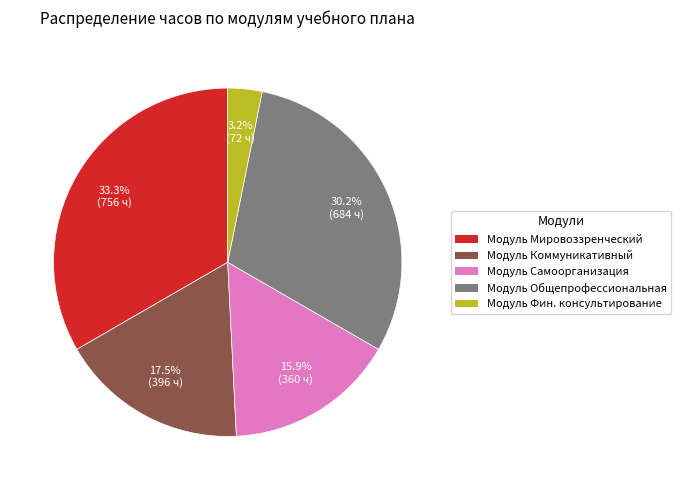

Is there a majority slice in this chart?

No